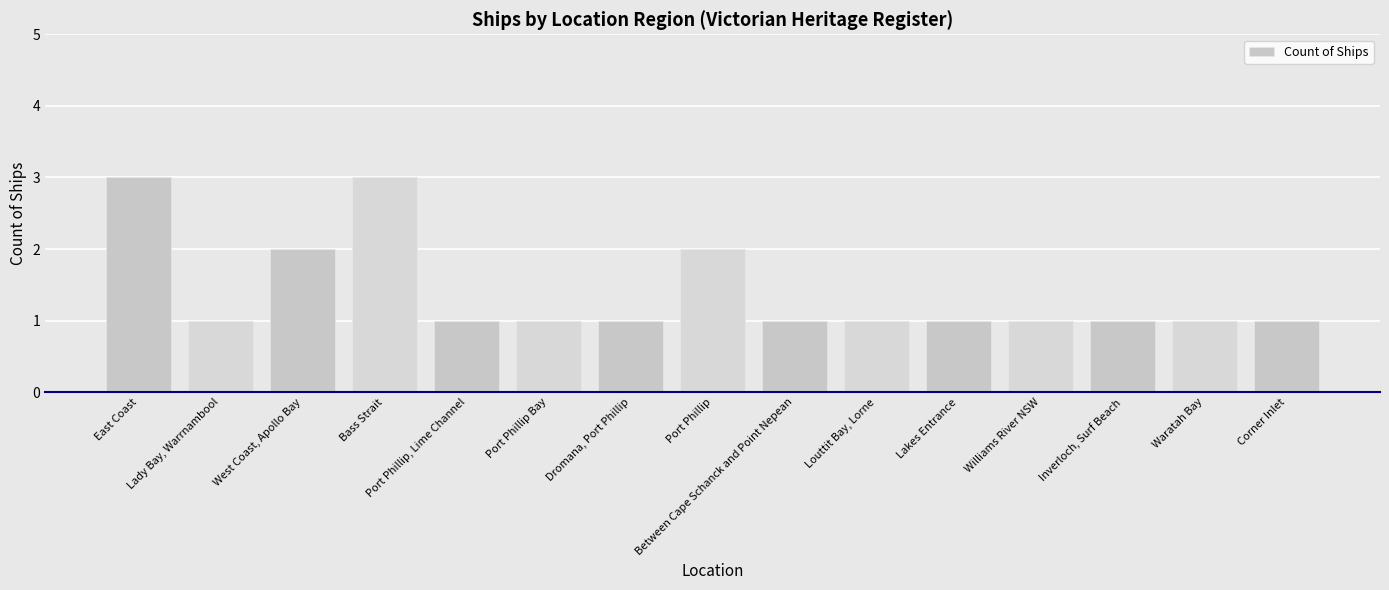

The value at Between Cape Schanck and Point Nepean is 1. True or false?

True